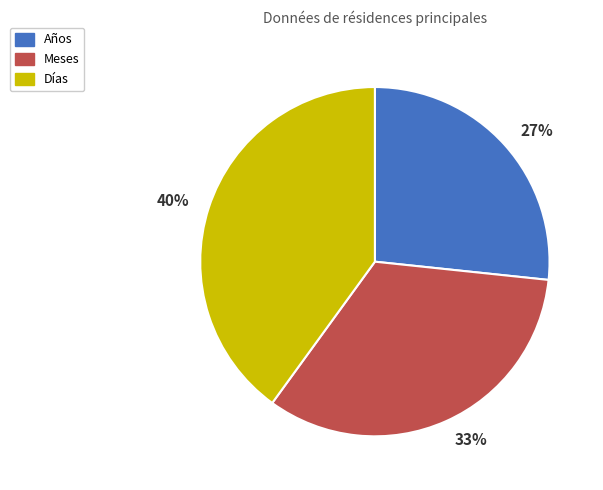

Is the sum of Años and Días greater than half?

Yes